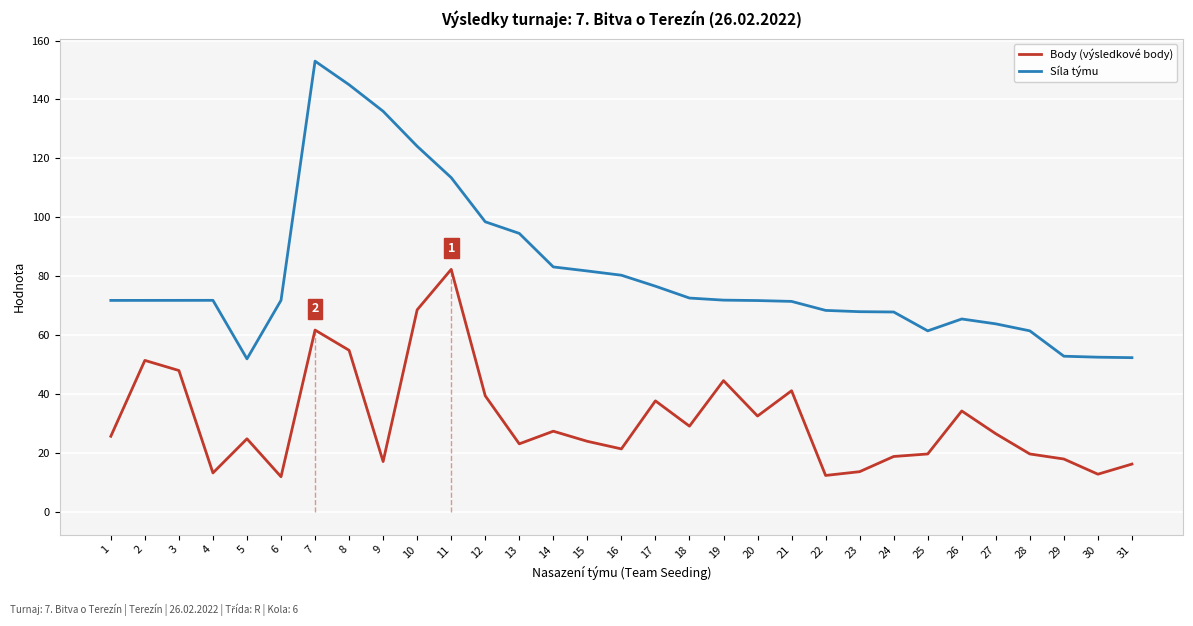

Which series has the largest total across all categories?

Síla týmu